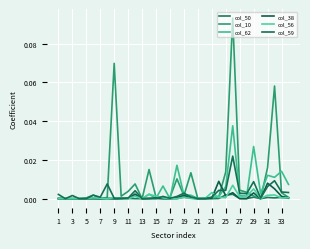

Does the chart display data point markers on the line(s)?

No